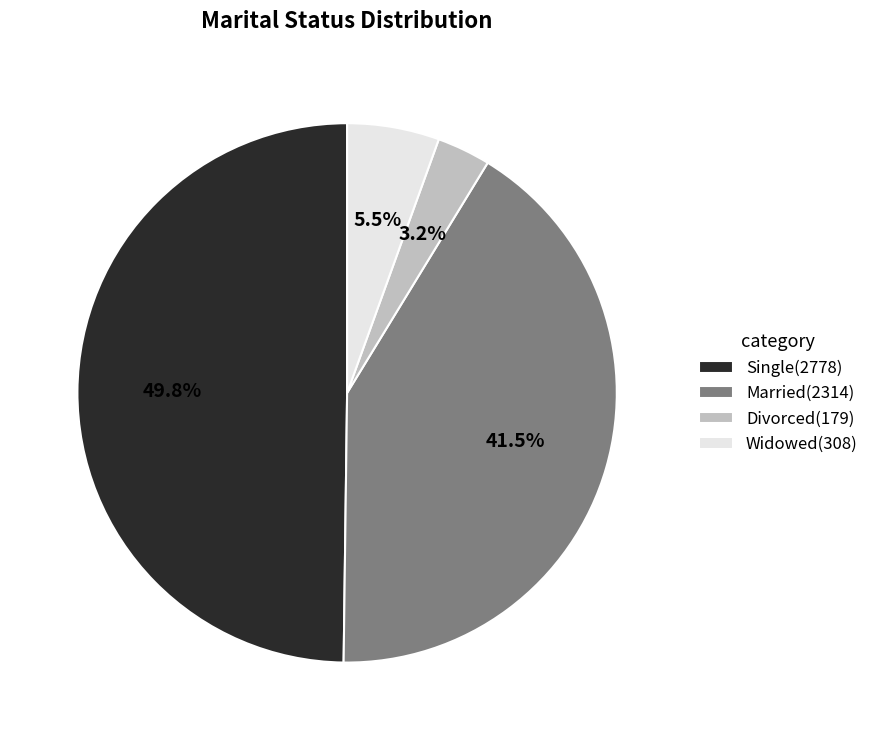

How many slices are in this pie chart?

4